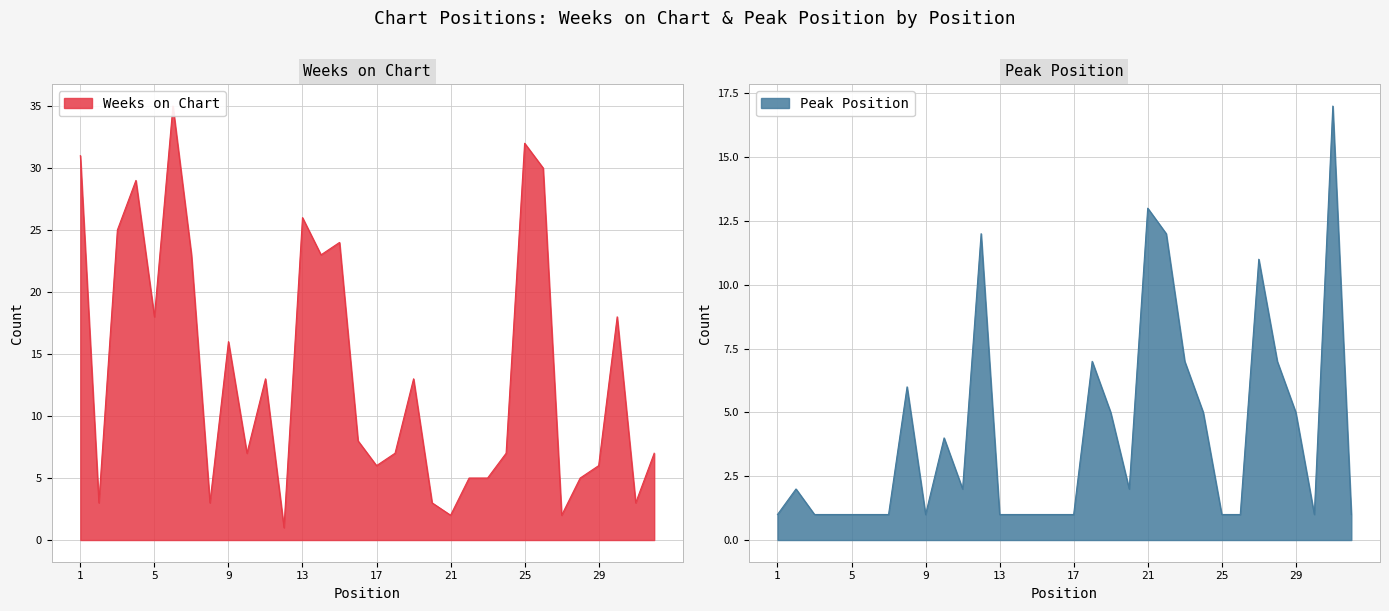

Which category has the highest value in the Peak Position series?

31